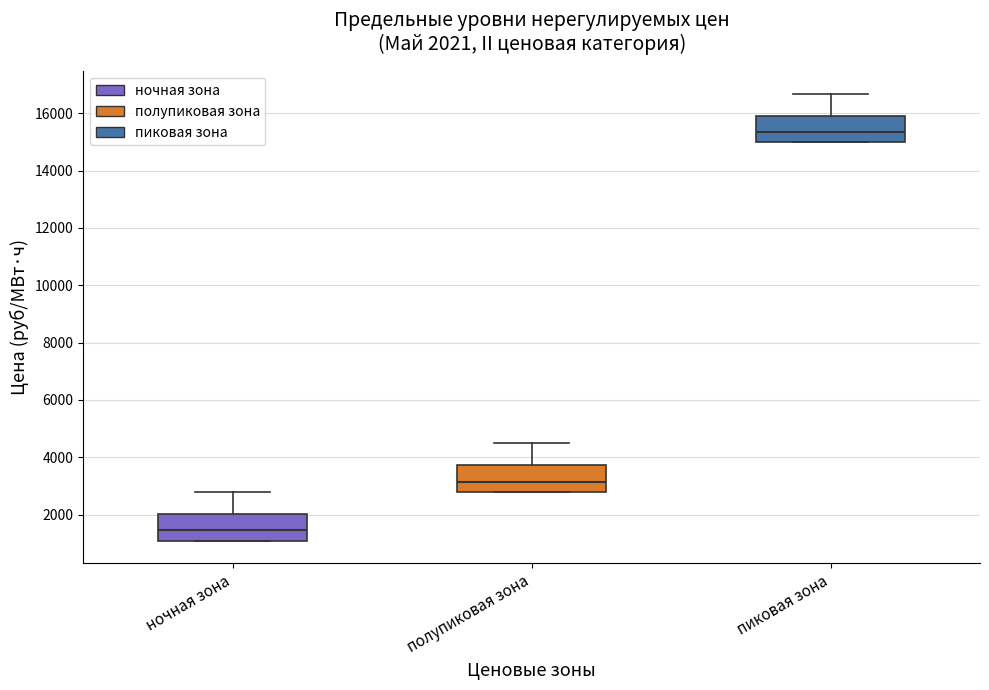

Which box has the highest median line?

пиковая зона